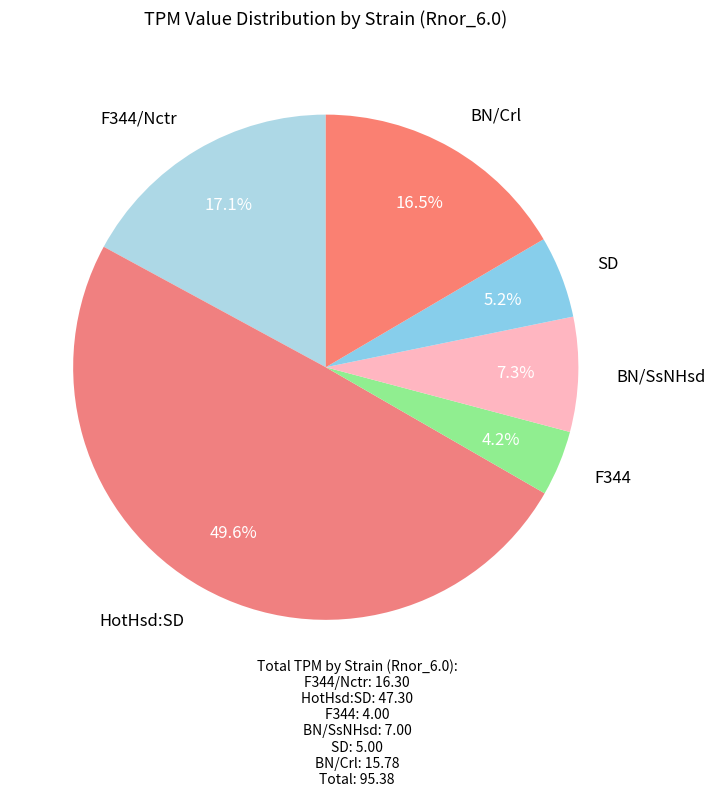

How many segments does this pie chart have?

6